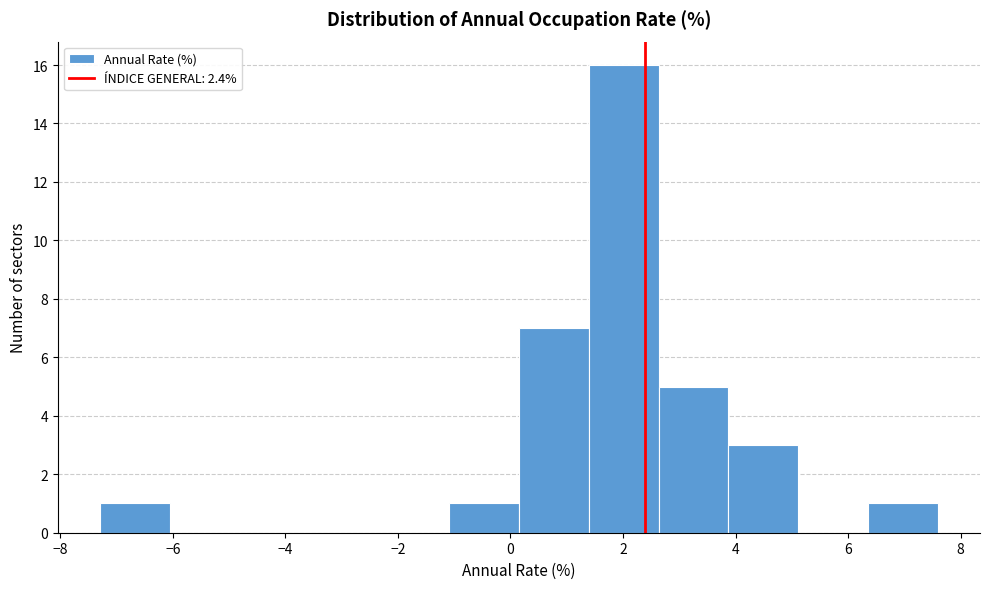

Which range on the x-axis has the tallest bar?

1.4 to 2.6